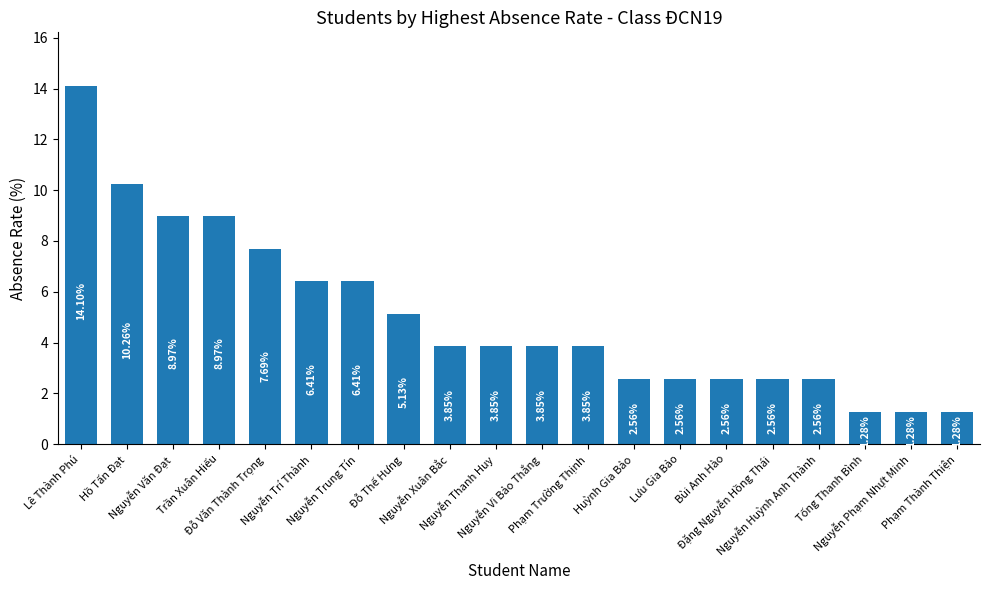

True or false: the data shows 6.0 at Nguyễn Vi Bảo Thắng.

False